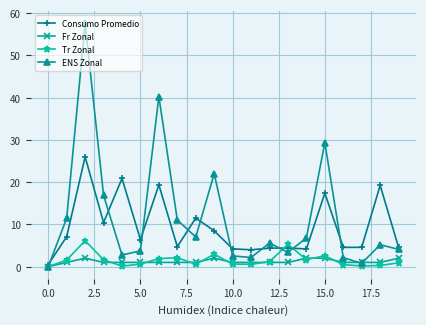

What is the value of the ENS Zonal point at the 9th from the left?

7.0